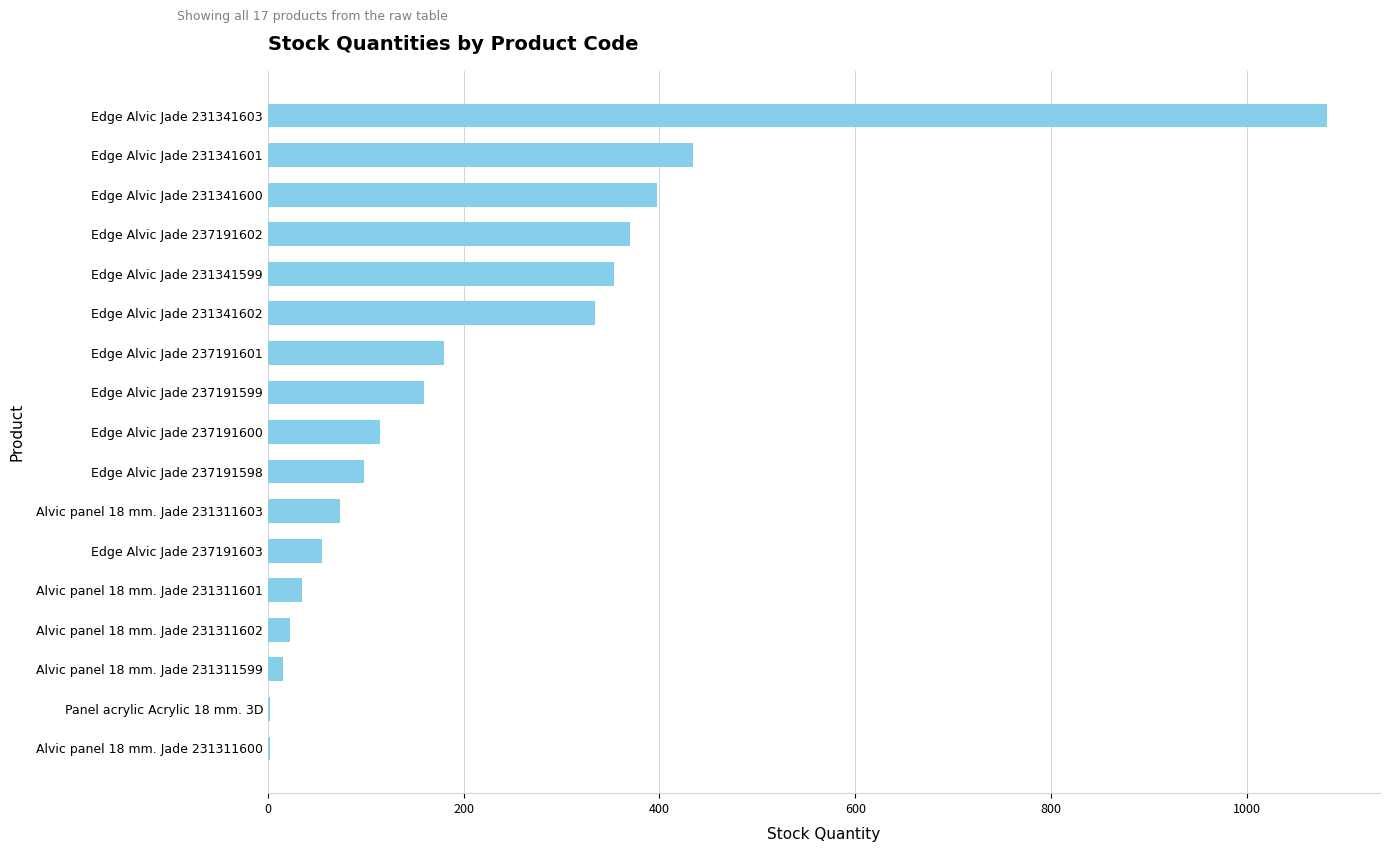

What is the sum of all values?

3727